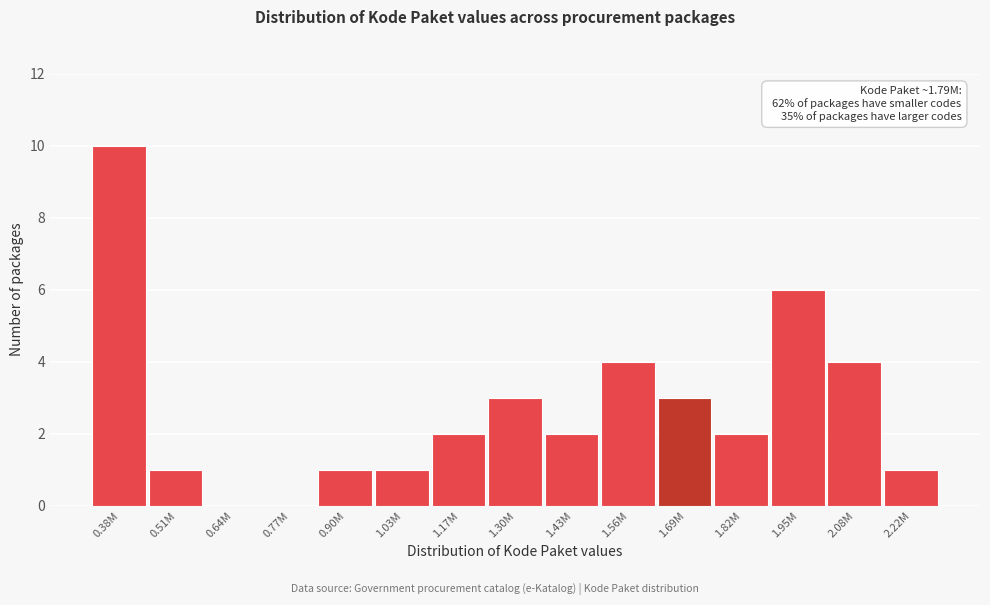

Reading left to right, list all the values displayed in this chart.

0.38M=10	0.51M=1	0.64M=0	0.77M=0	0.90M=1	1.03M=1	1.17M=2	1.30M=3	1.43M=2	1.56M=4	1.69M=3	1.82M=2	1.95M=6	2.08M=4	2.22M=1